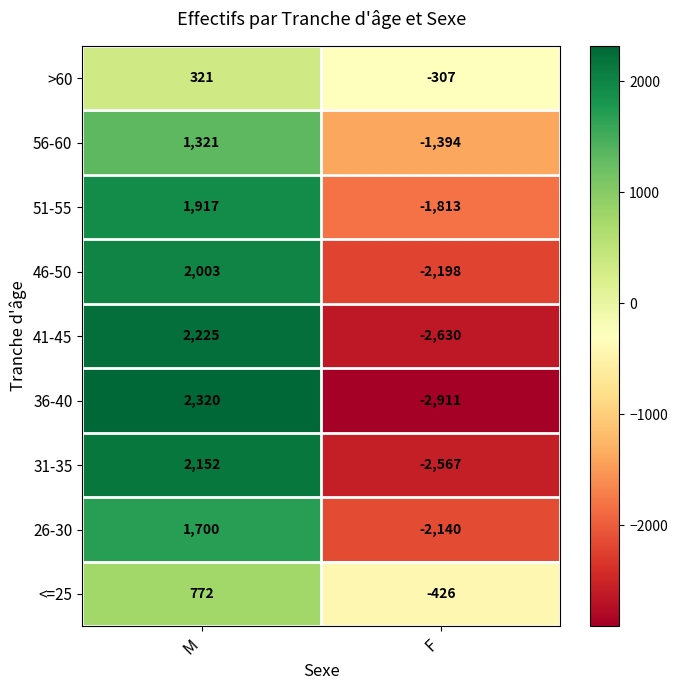

At which category does the chart reach its peak across all series?

M